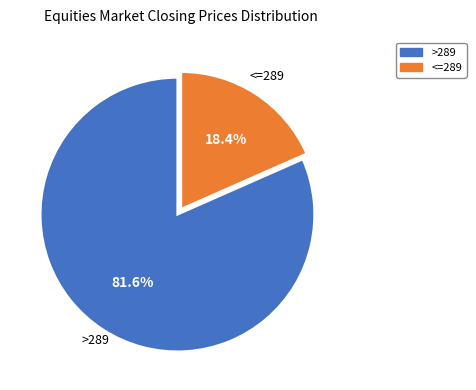

Does any single category account for the majority?

Yes